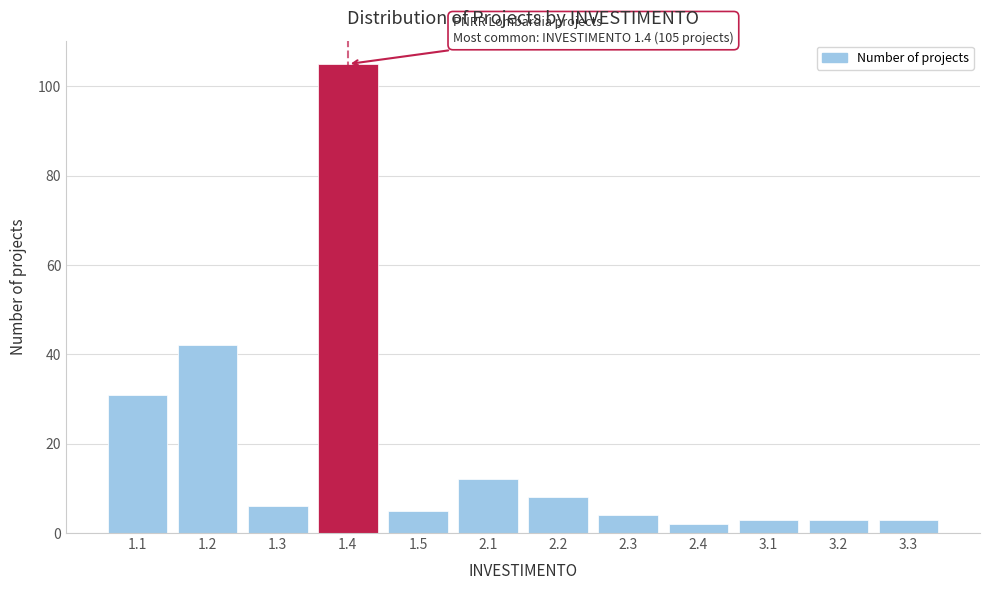

Reading left to right, extract all data points from this chart.

1.1=31	1.2=42	1.3=6	1.4=105	1.5=5	2.1=12	2.2=8	2.3=4	2.4=2	3.1=3	3.2=3	3.3=3